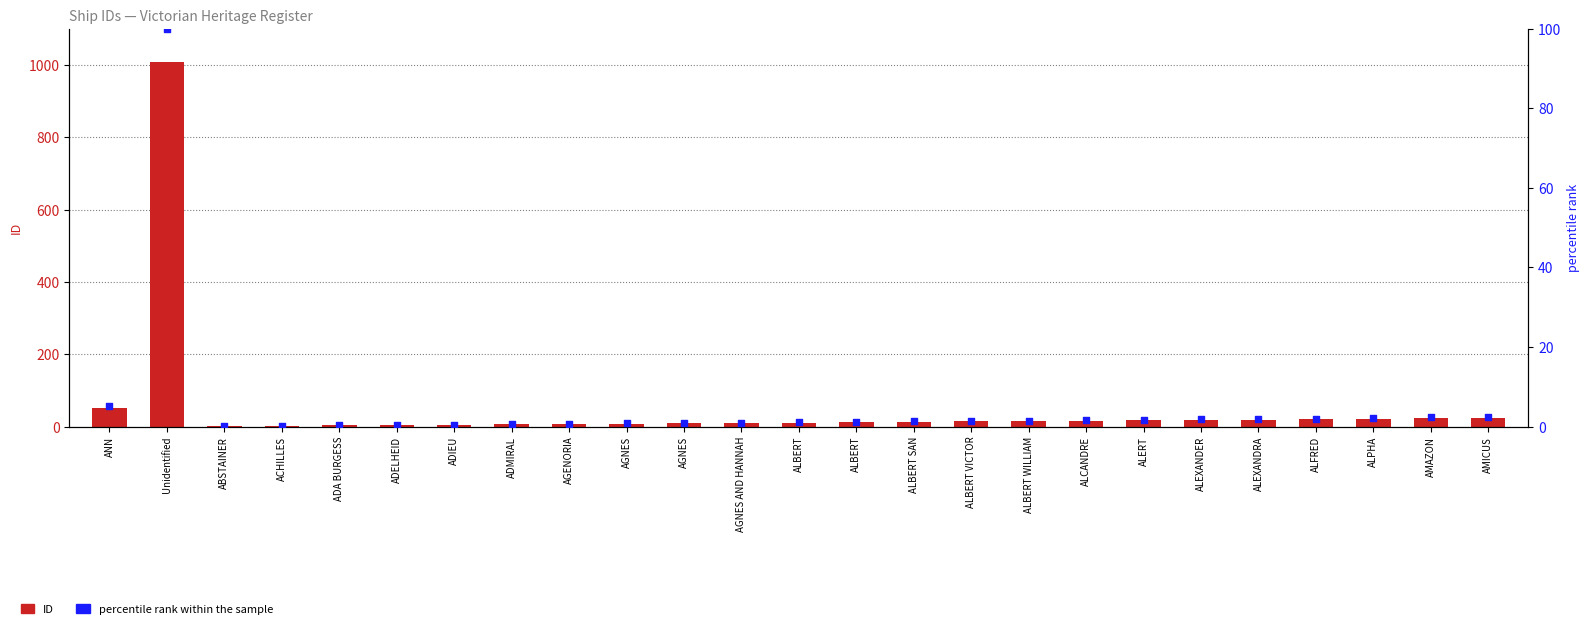

At which category is the sum across all series the highest?

Unidentified